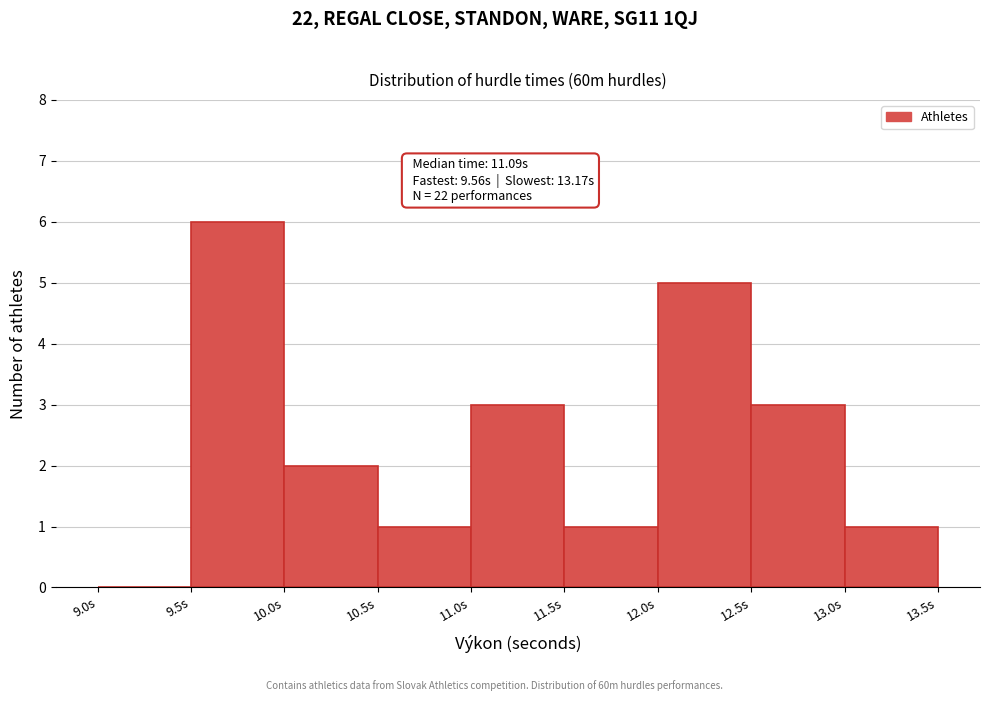

Which range on the x-axis has the tallest bar?

9.5 to 10.0